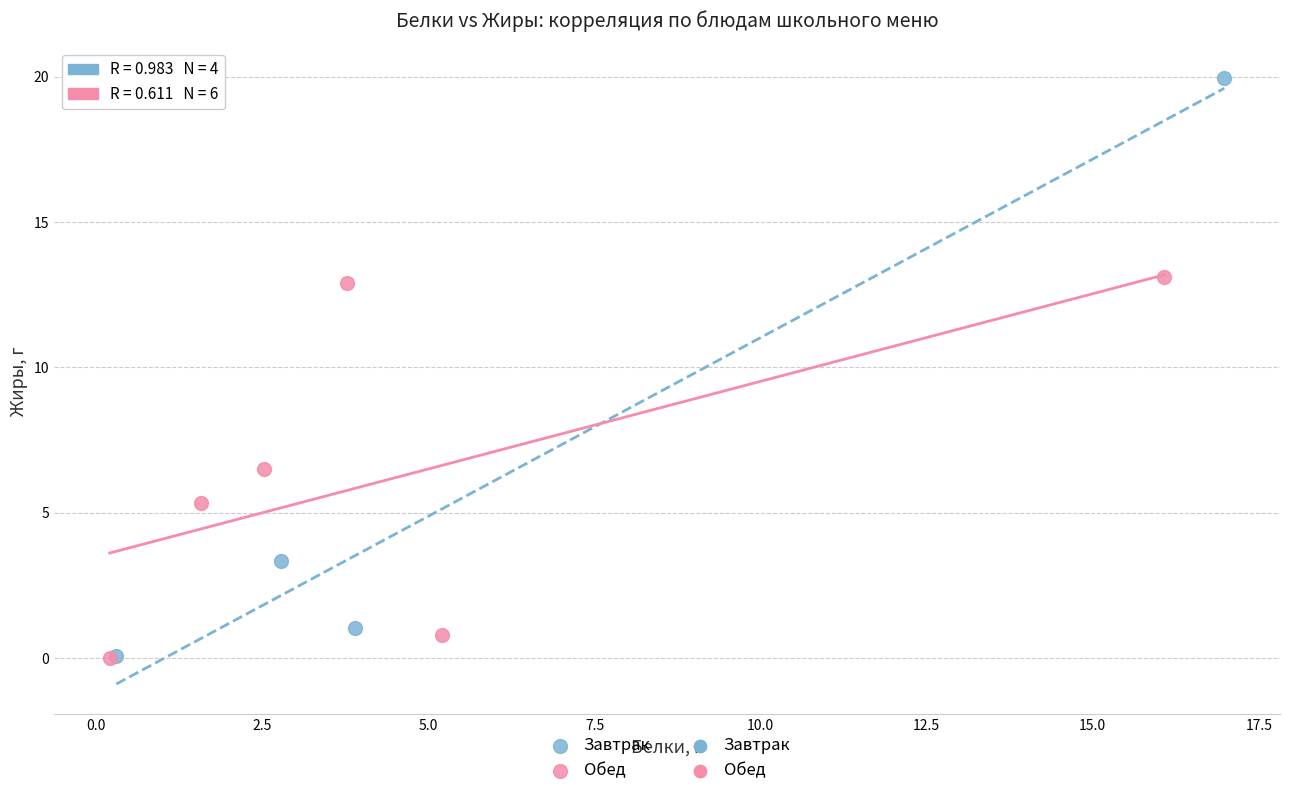

Which series contains the highest Y value?

Завтрак